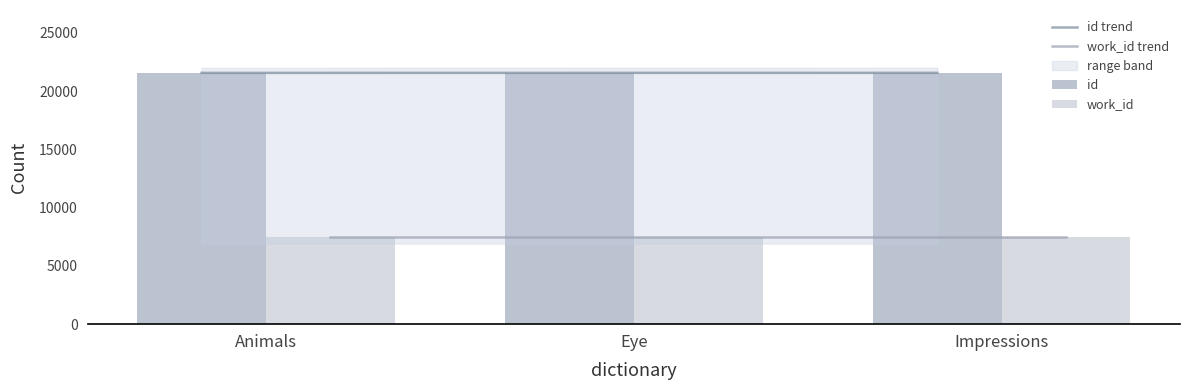

At which label is id closest to 21560?

Eye